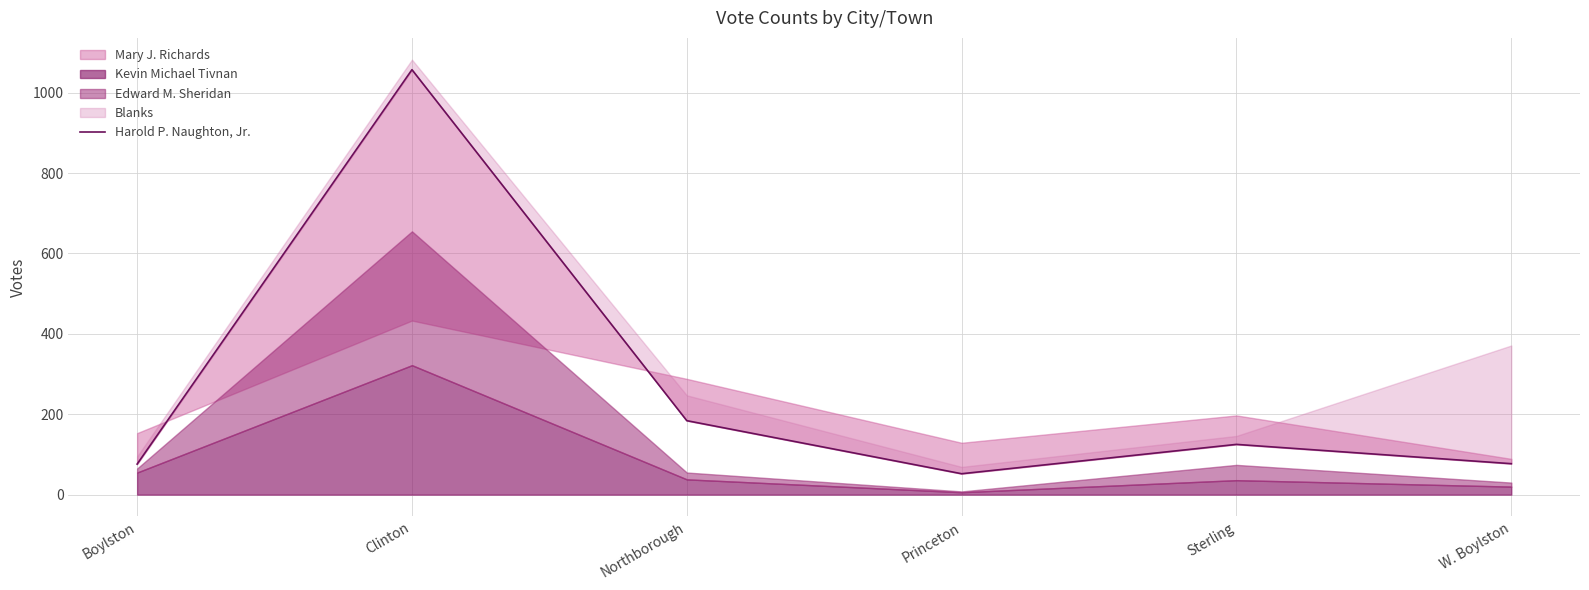

At which label does the data first exceed 125?

Clinton